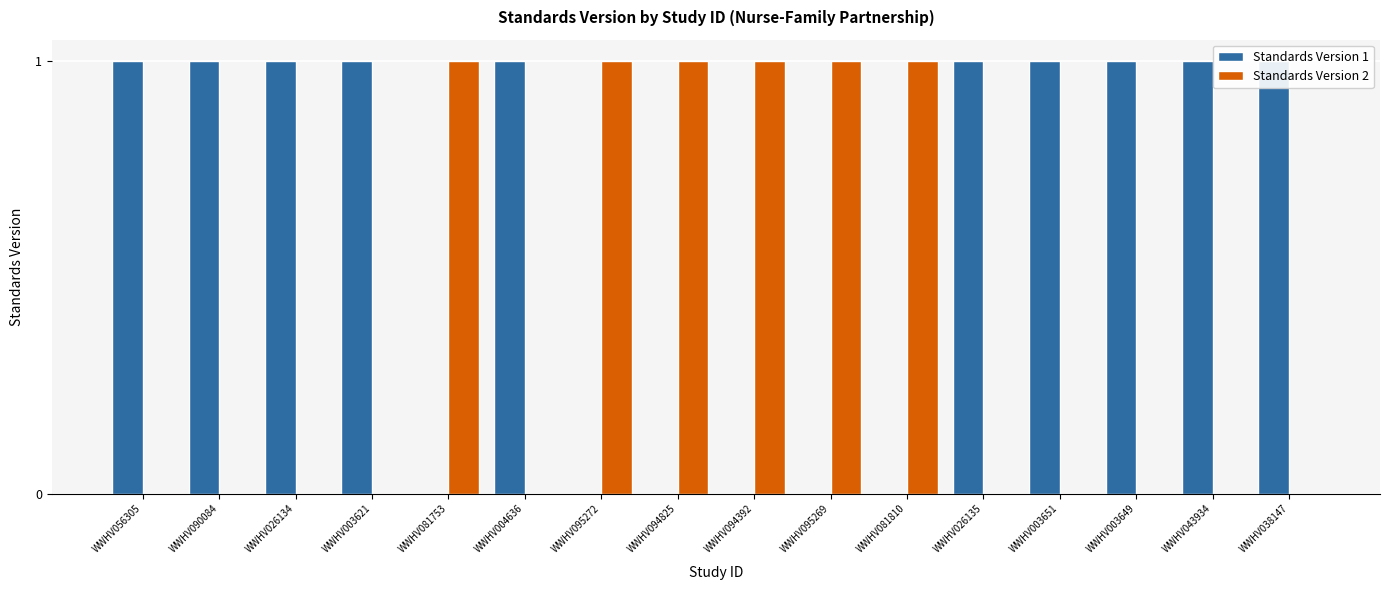

At which category is the sum across all series the highest?

WWHV056305